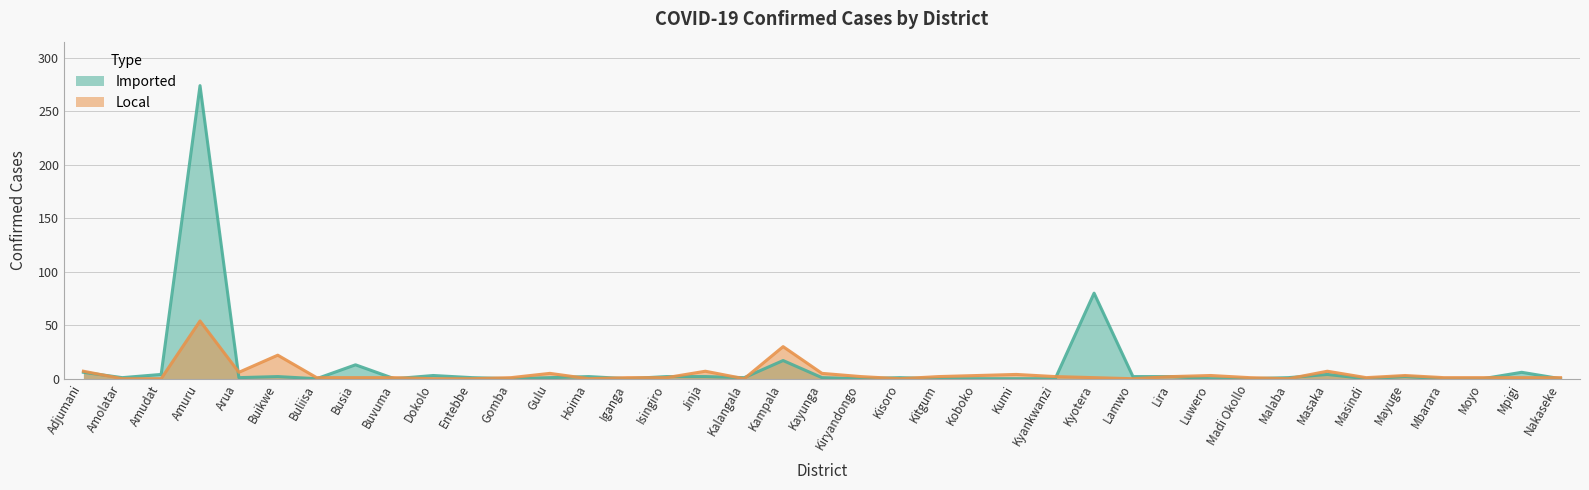

At which category is the sum across all series the highest?

Amuru